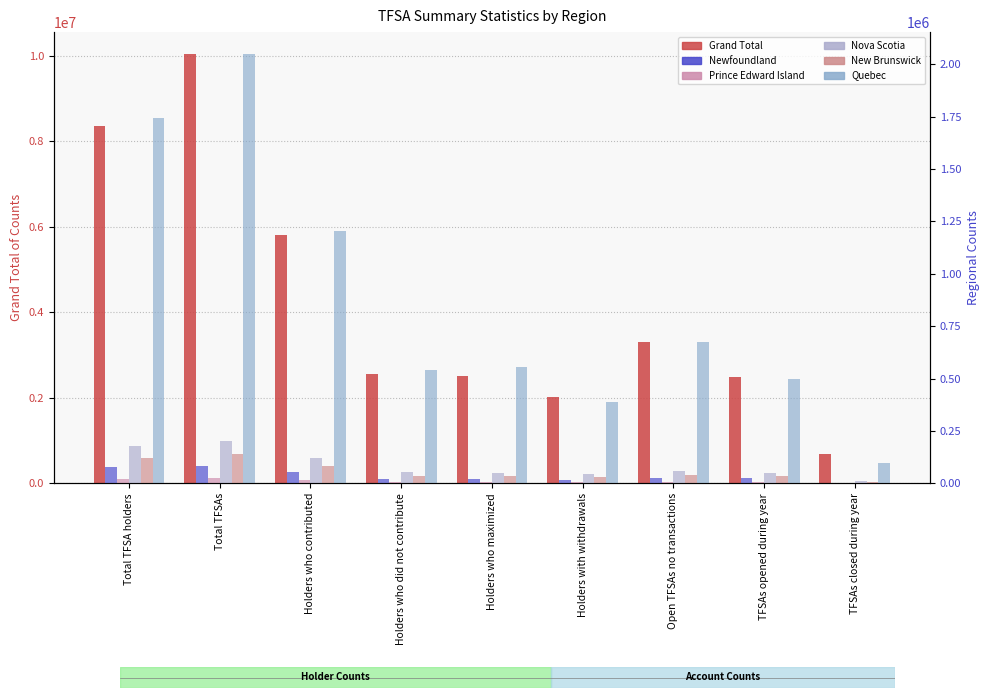

Between Holders who maximized and TFSAs opened during year, which series saw the biggest shift?

Quebec